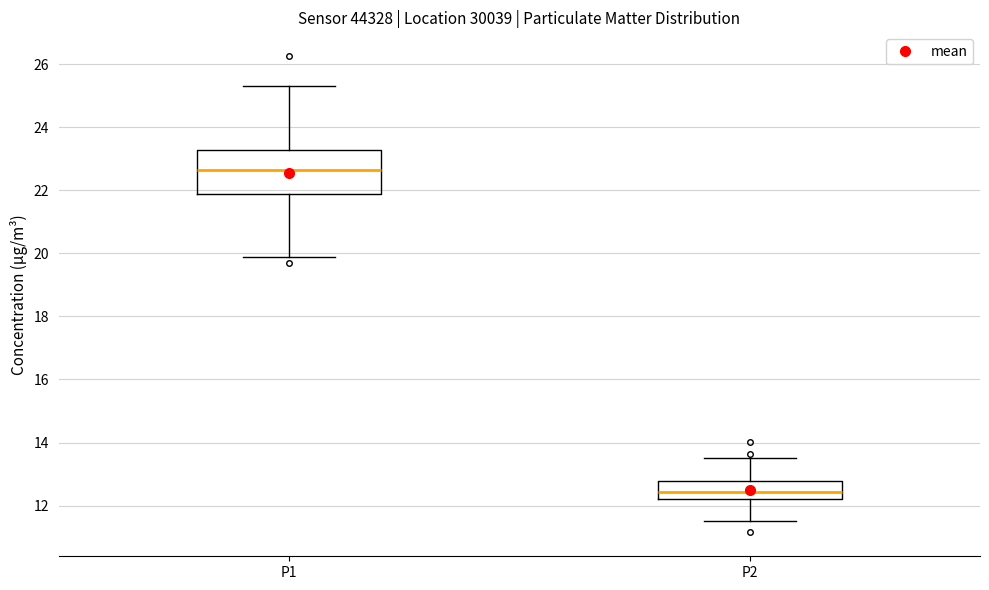

Reading left to right, read every box against the y-axis: the position of its median line, the range the box covers, and the ends of its whiskers. The values are not printed on the chart, so give them approximately, as read against the axis.

P1: median 22.6, box 21.8 to 23.2, whiskers 19.8 to 25.4
P2: median 12.4, box 12.2 to 12.8, whiskers 11.6 to 13.6